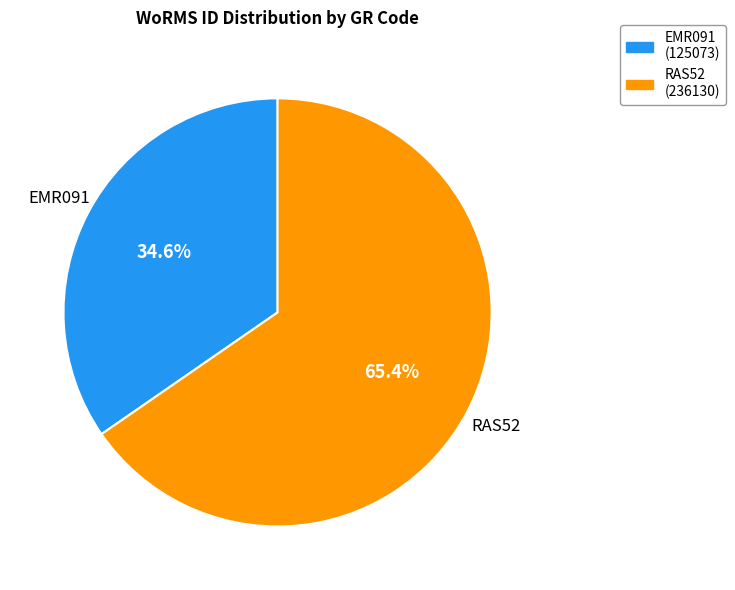

Which slice represents more than half of the pie?

RAS52